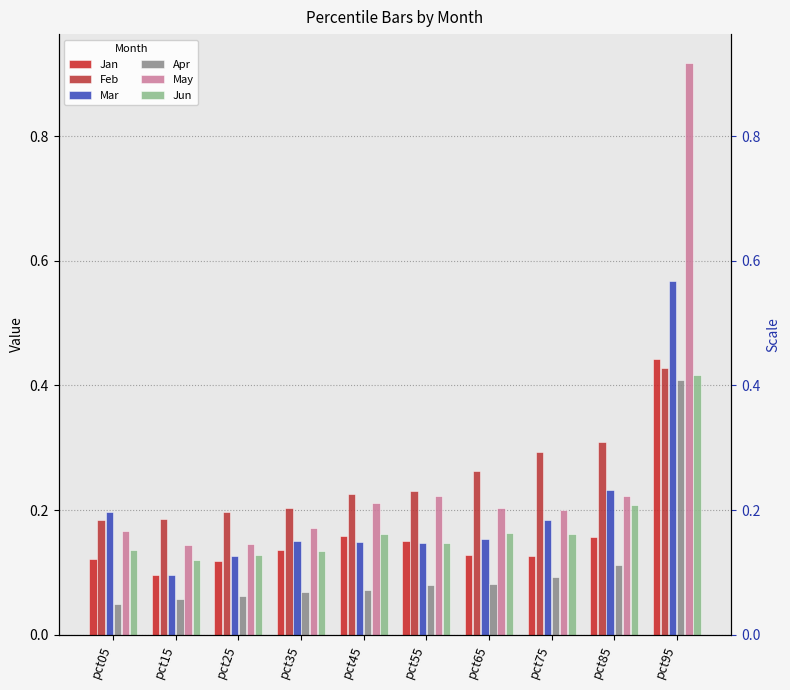

How many categories are shown in the chart?

10